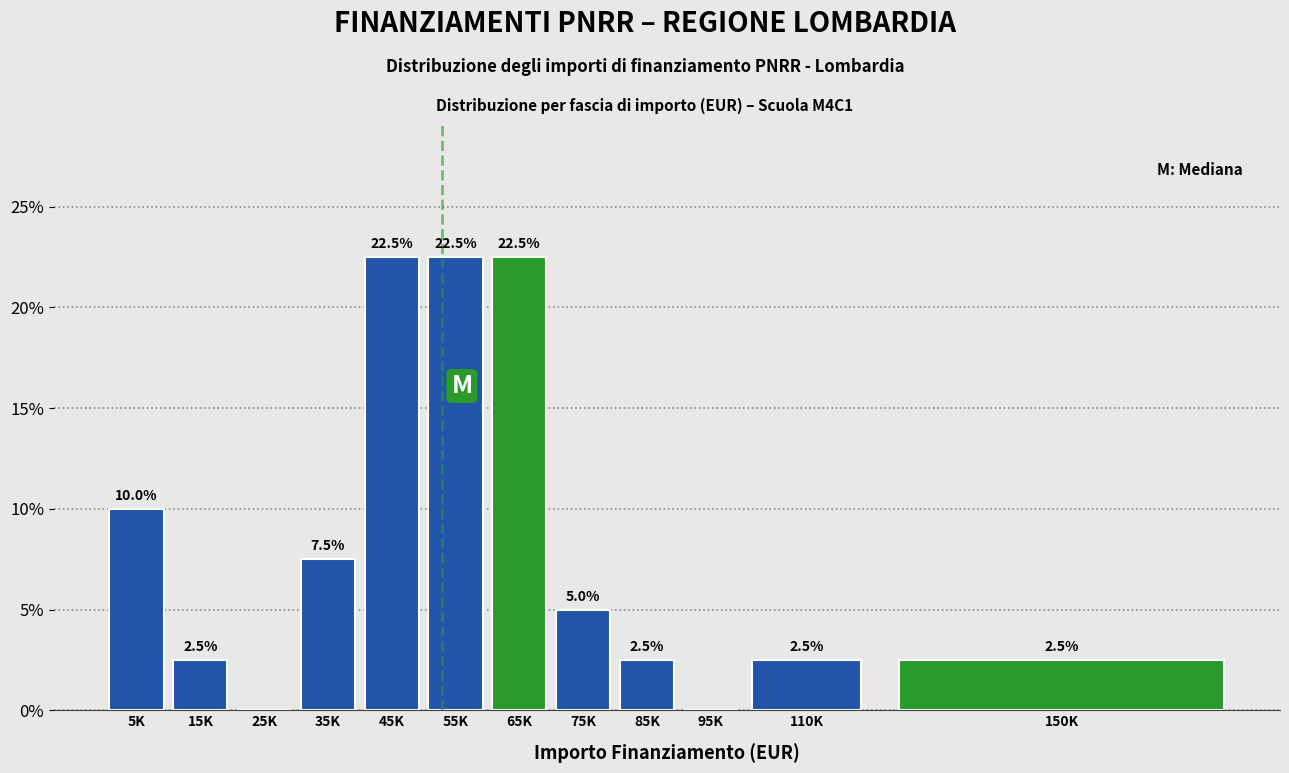

Reading right to left, extract all data points from this chart.

150K=2.5	110K=2.5	95K=0.0	85K=2.5	75K=5.0	65K=22.5	55K=22.5	45K=22.5	35K=7.5	25K=0.0	15K=2.5	5K=10.0